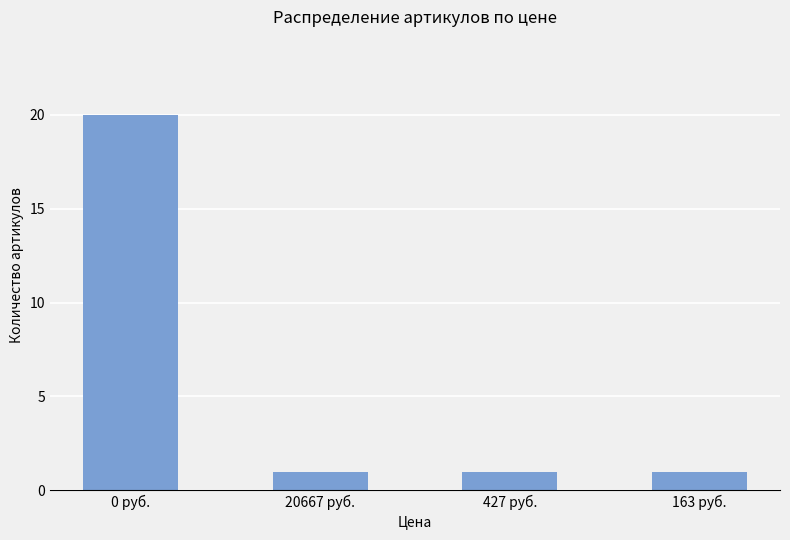

What is the label of the 2nd bar from the right?

427 руб.